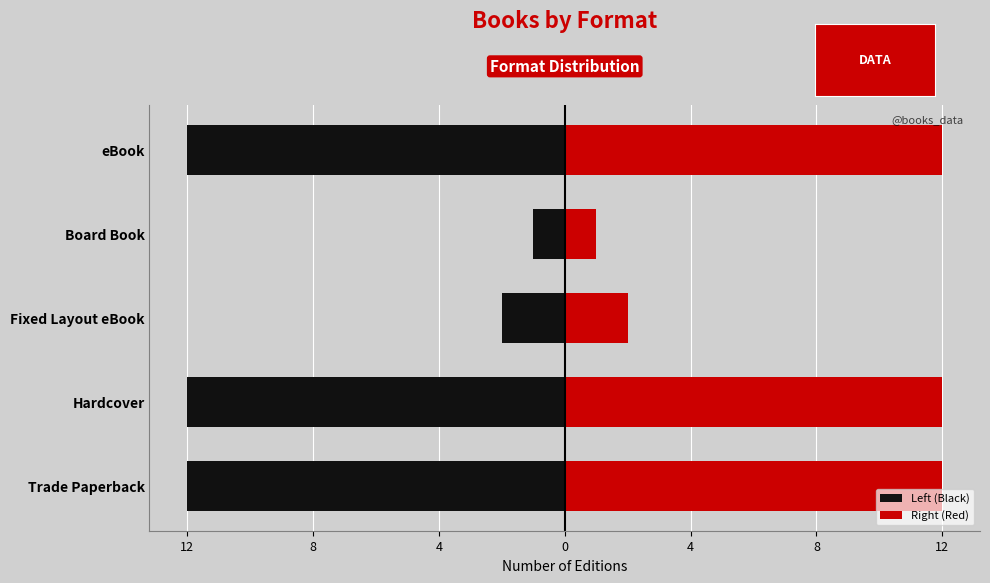

The Count (Right) series shows 2 at Board Book. True or false?

False